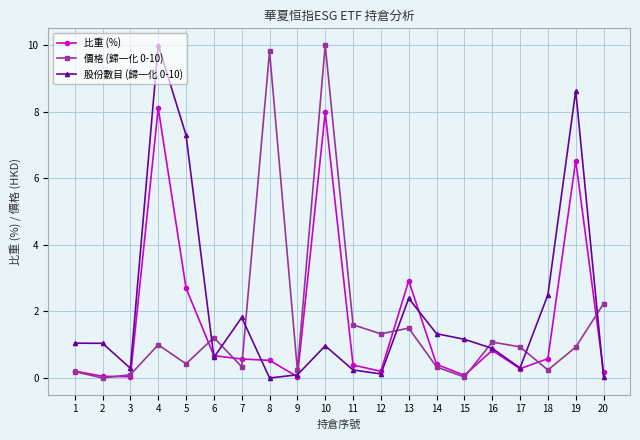

True or false: 價格 (歸一化 0-10) and 股份數目 (歸一化 0-10) intersect in this chart.

True